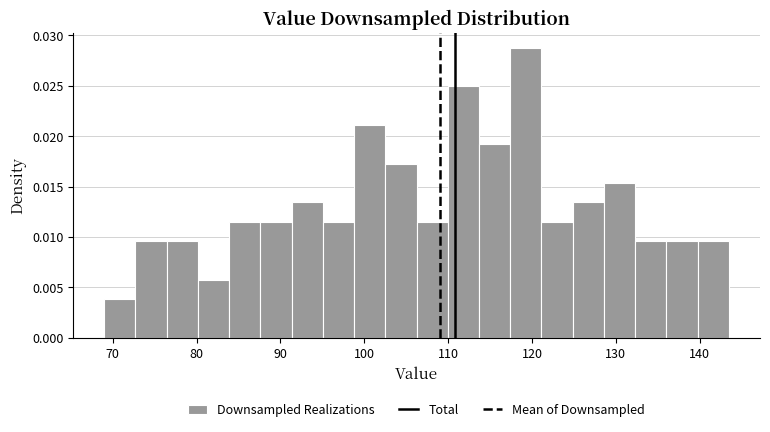

Around what value on the x-axis is the tallest bar? Give the approximate position of its centre, as read against the axis.

119